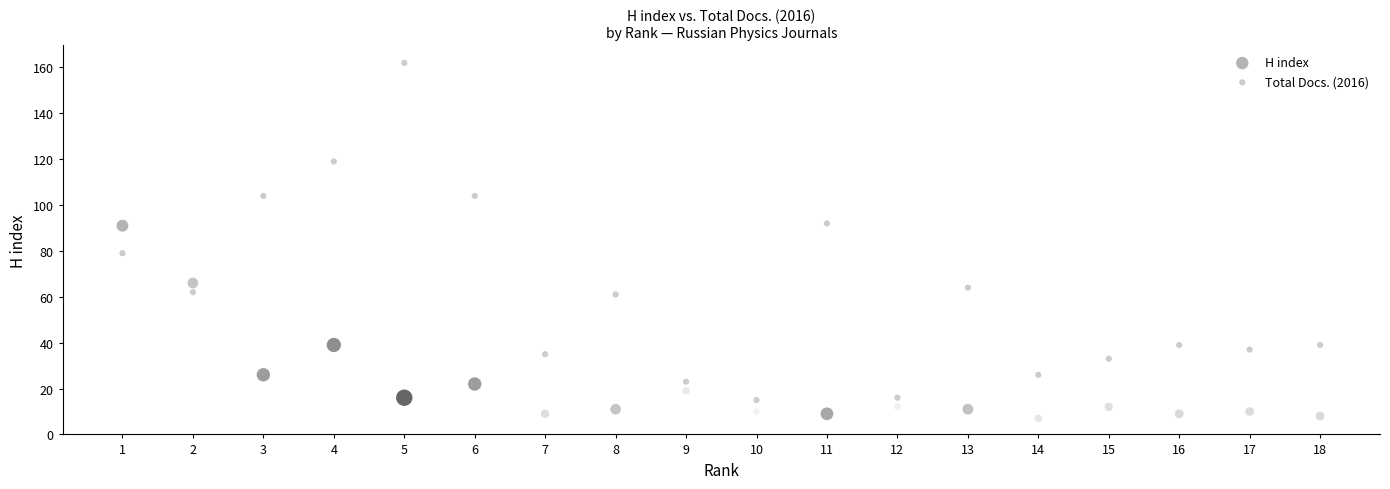

What is the X range (max minus min) for the scatter plot?

17